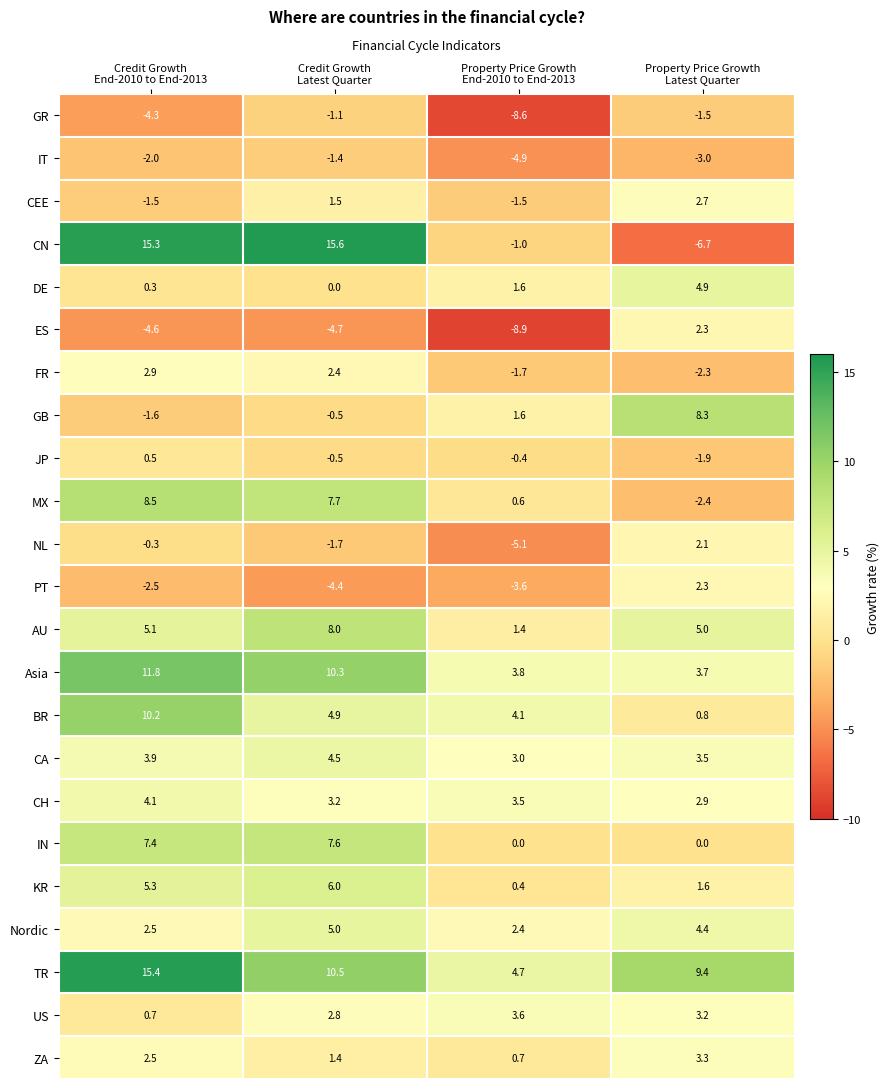

What is the difference between the second highest and minimum values in the BR series?

4.1